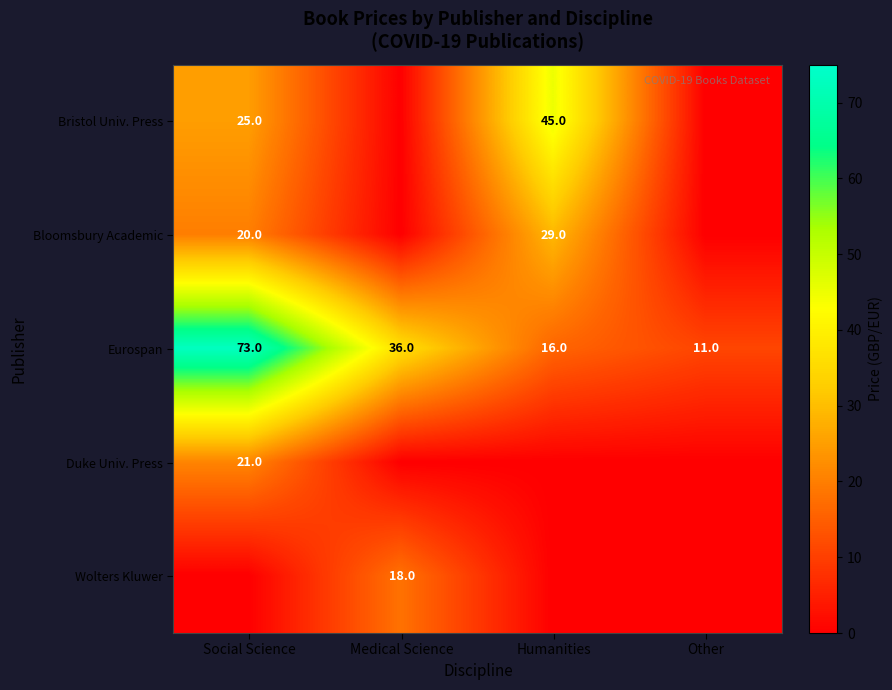

Is it true that Bloomsbury Academic equals 14.1 at Humanities?

False